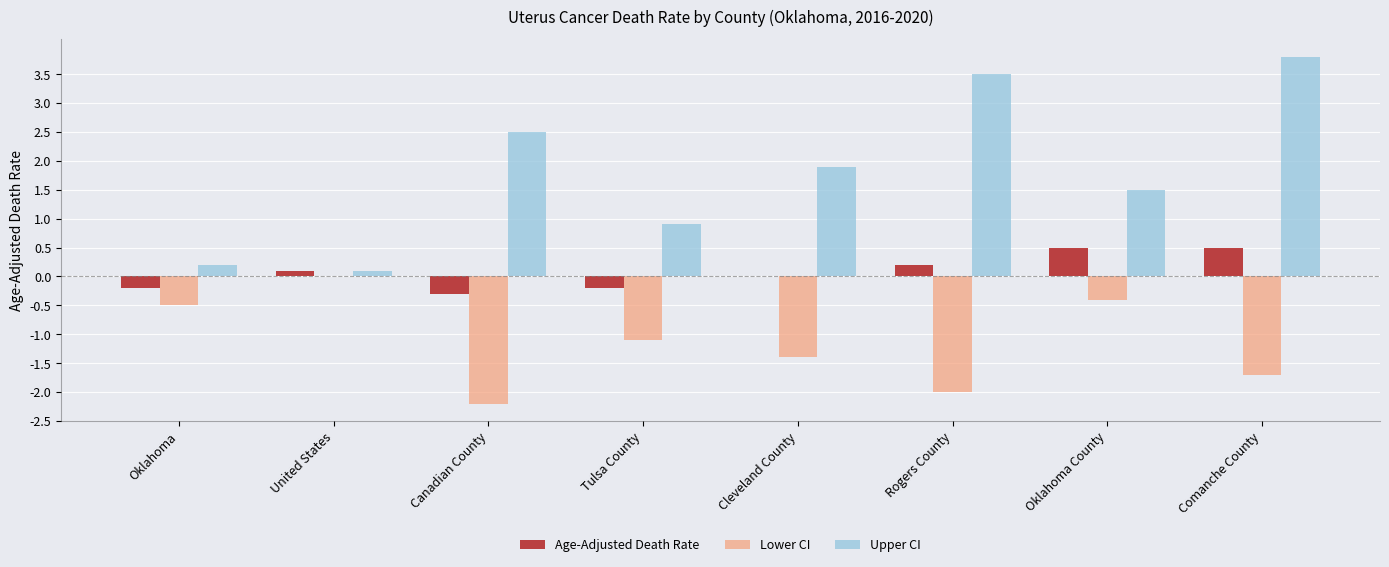

Between Tulsa County and Rogers County, which series saw the biggest shift?

Upper CI